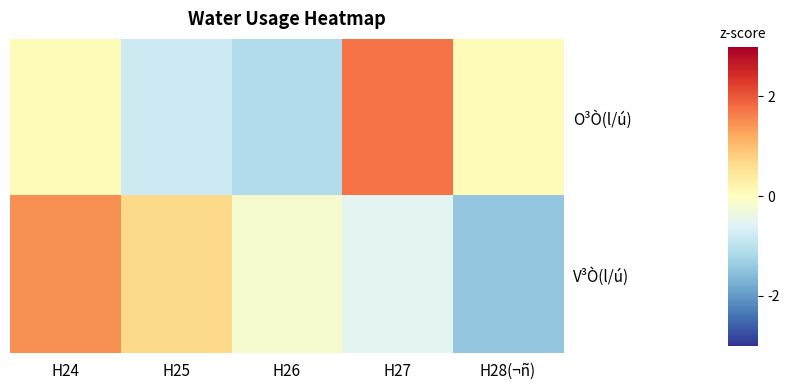

Rank the series by their average value, from highest to lowest.

V³Ò(l/ú), O³Ò(l/ú)